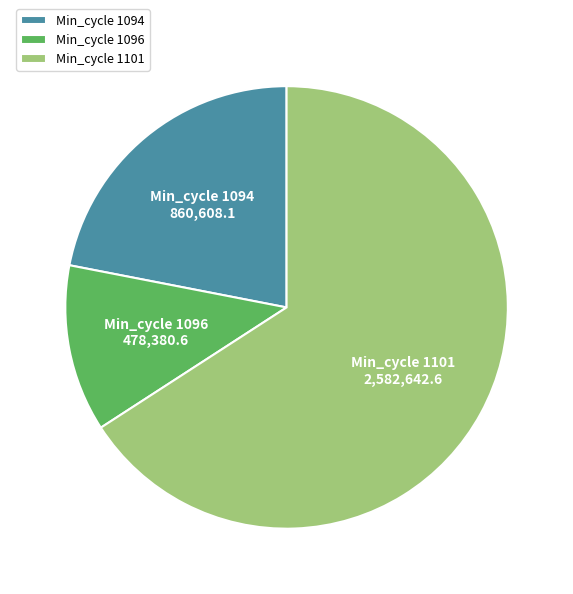

What is the smallest slice in the pie chart?

Min_cycle 1096